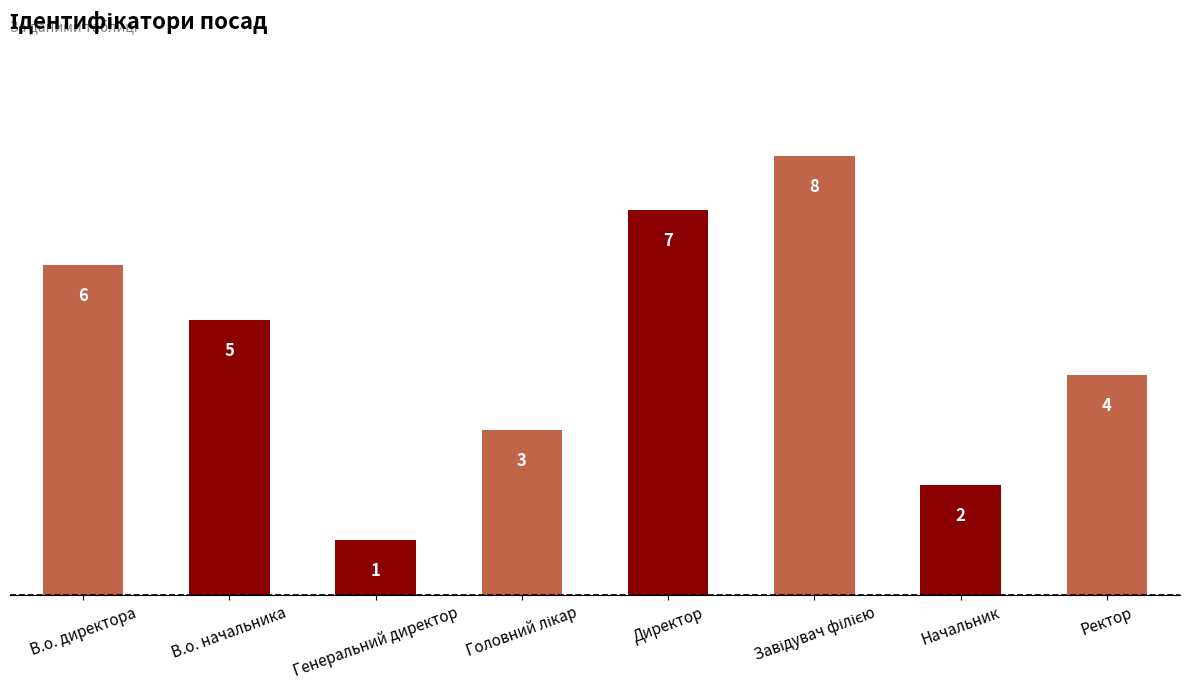

What is the greatest value displayed?

8